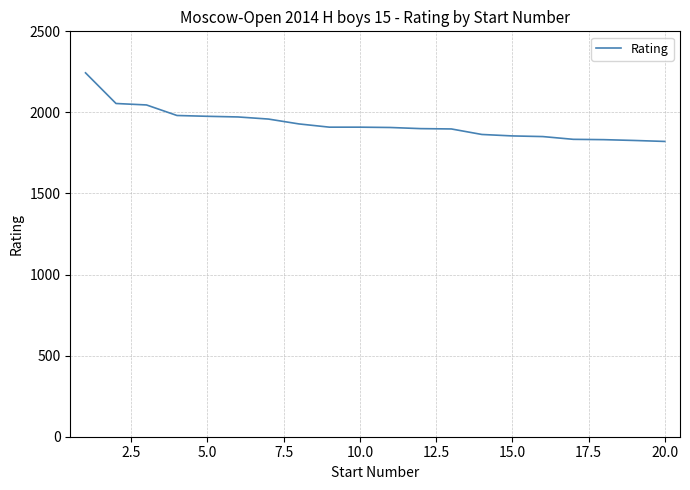

What is the minimum value shown in the chart?

1821